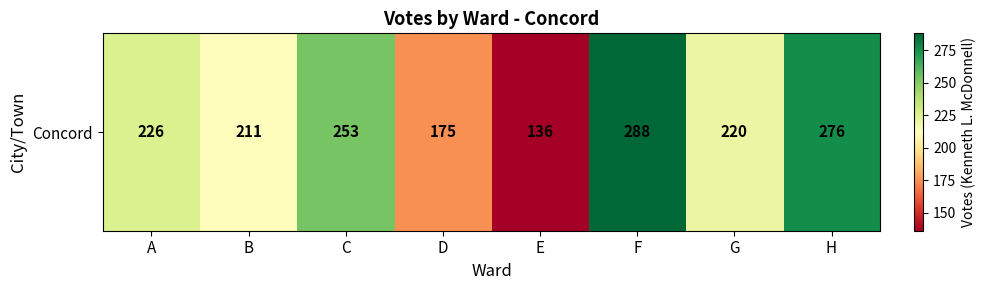

Read the value at F, to the nearest 10.

290